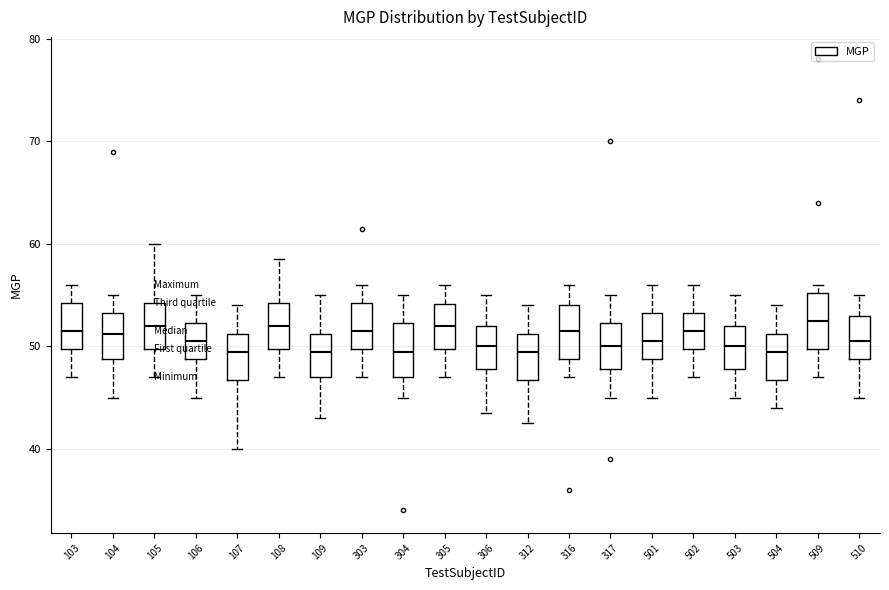

Reading left to right, read every box against the y-axis: the position of its median line, the range the box covers, and the ends of its whiskers. The values are not printed on the chart, so give them approximately, as read against the axis.

103: median 52, box 50 to 54, whiskers 47 to 56
104: median 51, box 49 to 53, whiskers 45 to 55
105: median 52, box 50 to 54, whiskers 47 to 60
106: median 51, box 49 to 52, whiskers 45 to 55
107: median 50, box 47 to 51, whiskers 40 to 54
108: median 52, box 50 to 54, whiskers 47 to 59
109: median 50, box 47 to 51, whiskers 43 to 55
303: median 52, box 50 to 54, whiskers 47 to 56
304: median 50, box 47 to 52, whiskers 45 to 55
305: median 52, box 50 to 54, whiskers 47 to 56
306: median 50, box 48 to 52, whiskers 44 to 55
312: median 50, box 47 to 51, whiskers 43 to 54
316: median 52, box 49 to 54, whiskers 47 to 56
317: median 50, box 48 to 52, whiskers 45 to 55
501: median 51, box 49 to 53, whiskers 45 to 56
502: median 52, box 50 to 53, whiskers 47 to 56
503: median 50, box 48 to 52, whiskers 45 to 55
504: median 50, box 47 to 51, whiskers 44 to 54
509: median 53, box 50 to 55, whiskers 47 to 56
510: median 51, box 49 to 53, whiskers 45 to 55